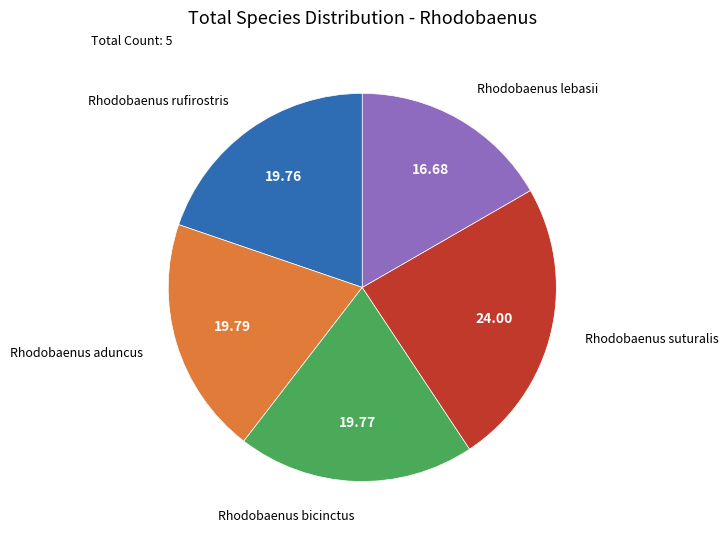

Is there any slice that represents more than half of the pie?

No